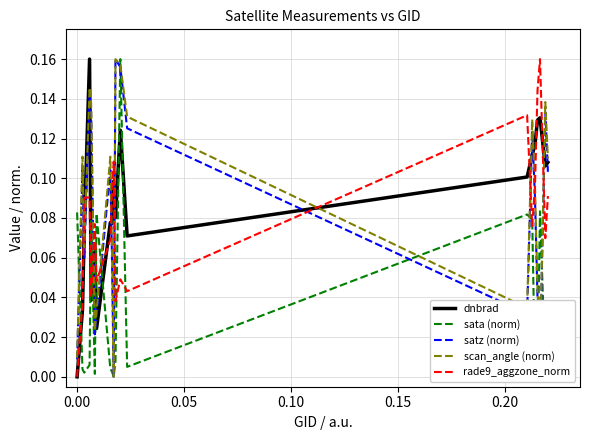

True or false: dnbrad and satz (norm) cross at least once.

True